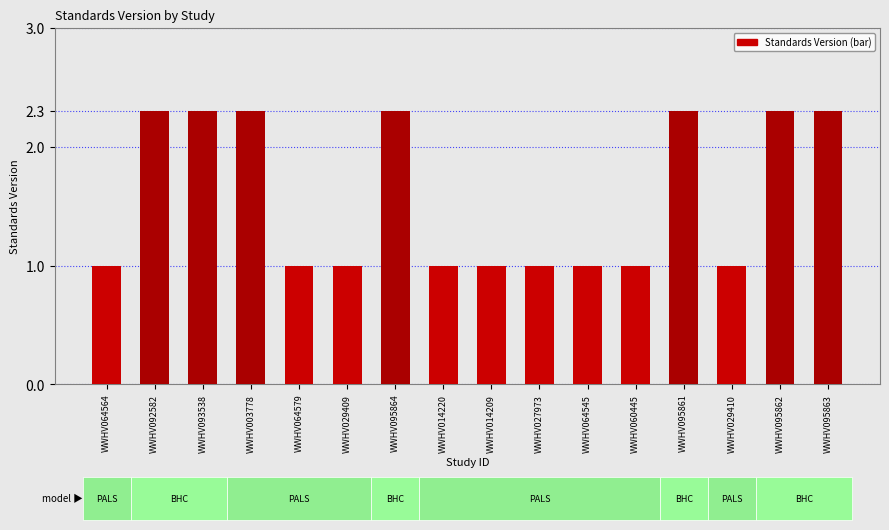

What is the sum of the values at WWHV014209 and WWHV060445?

2.0